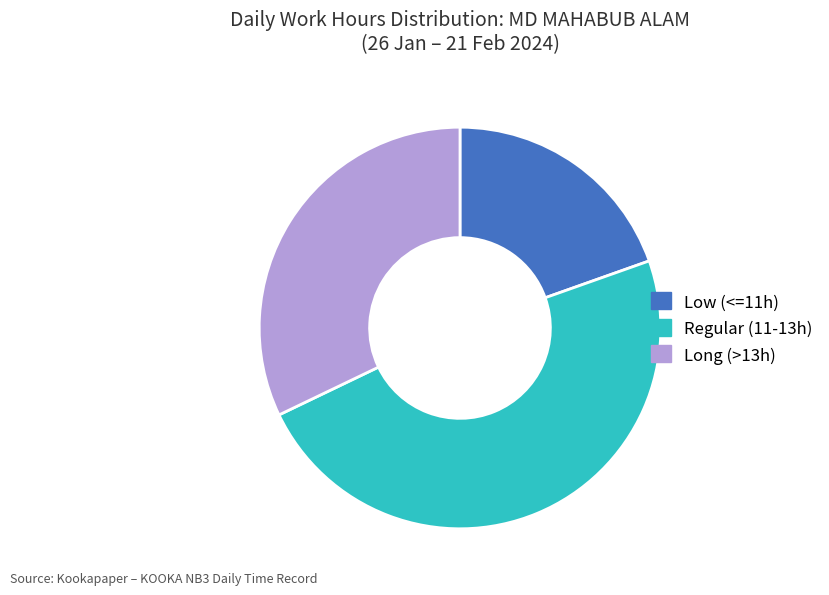

Combined, do Regular (11-13h) and Long (>13h) account for over 50%?

Yes